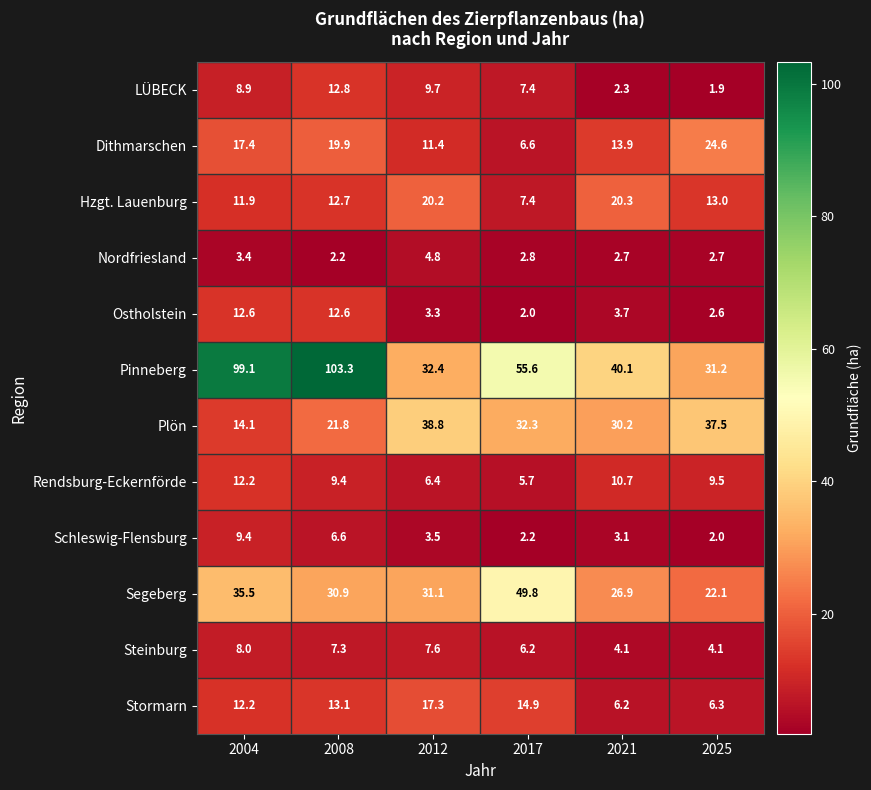

What is the smallest value displayed?

1.9